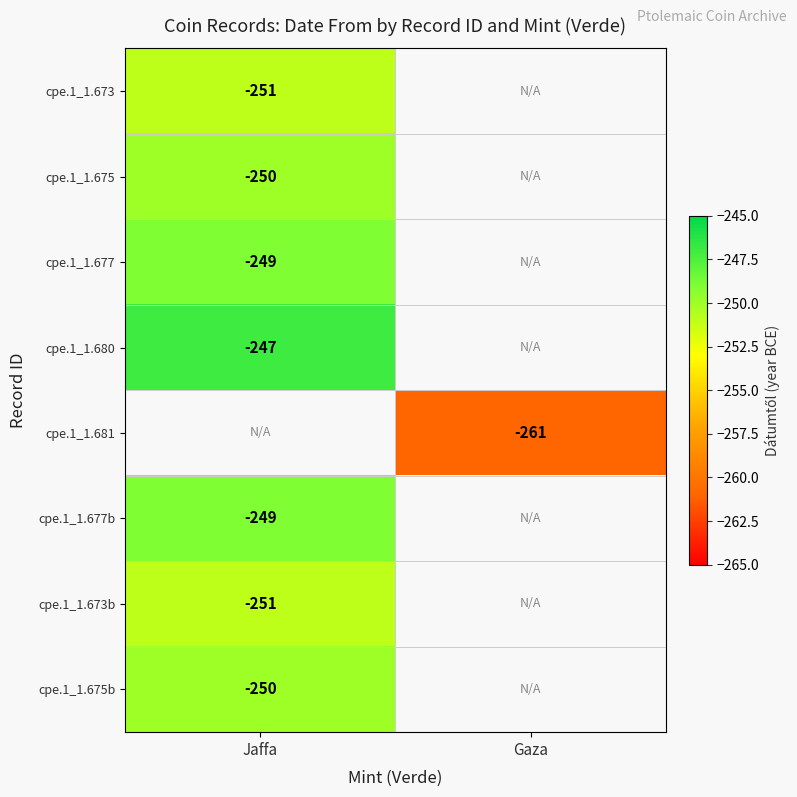

How many categories are shown in the chart?

2